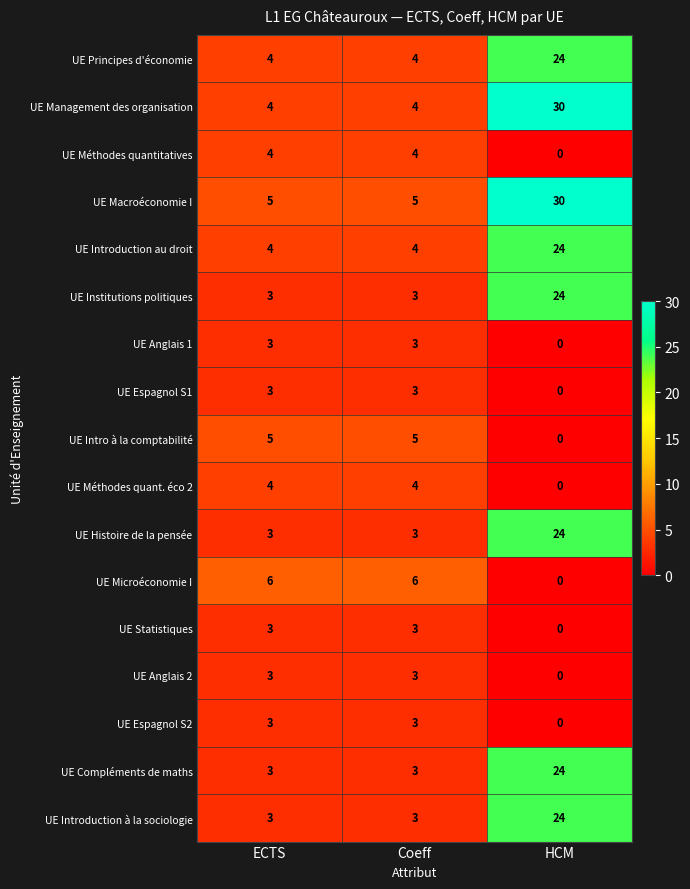

Which label corresponds to the smallest value in the chart?

HCM